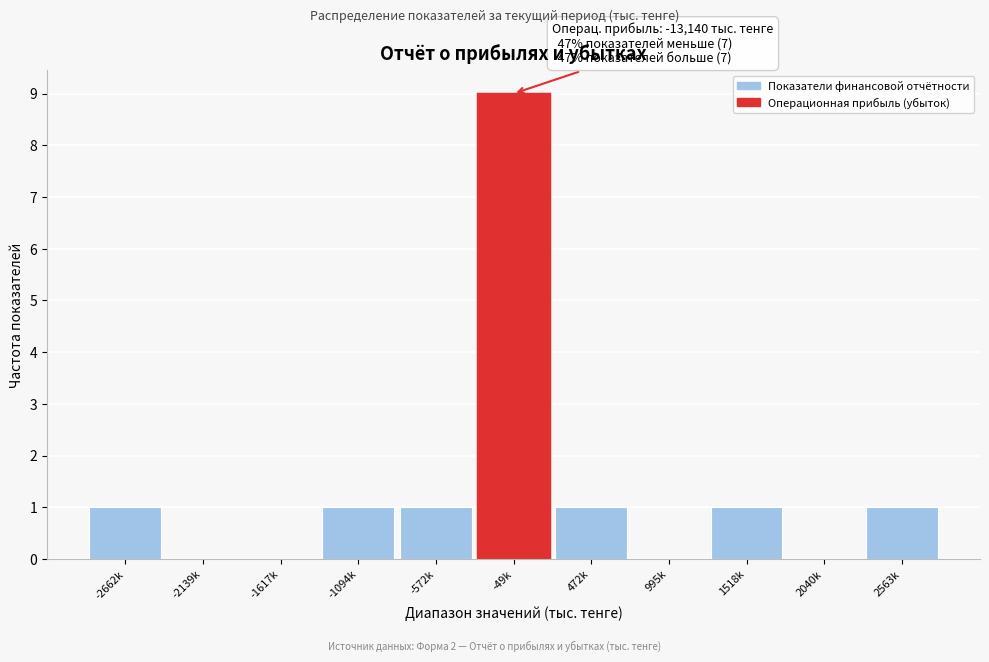

Reading left to right, what are all the values shown in this chart?

-2662k=1	-2139k=0	-1617k=0	-1094k=1	-572k=1	-49k=9	472k=1	995k=0	1518k=1	2040k=0	2563k=1